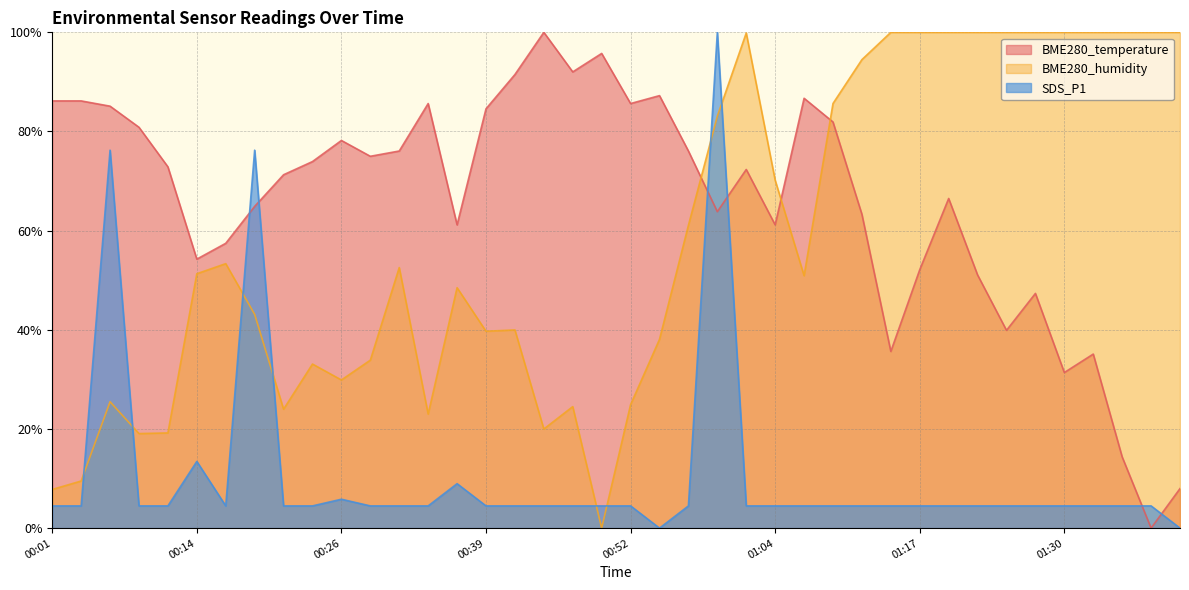

What is the sum of the BME280_humidity values at 00:11 and 00:34?

42.2